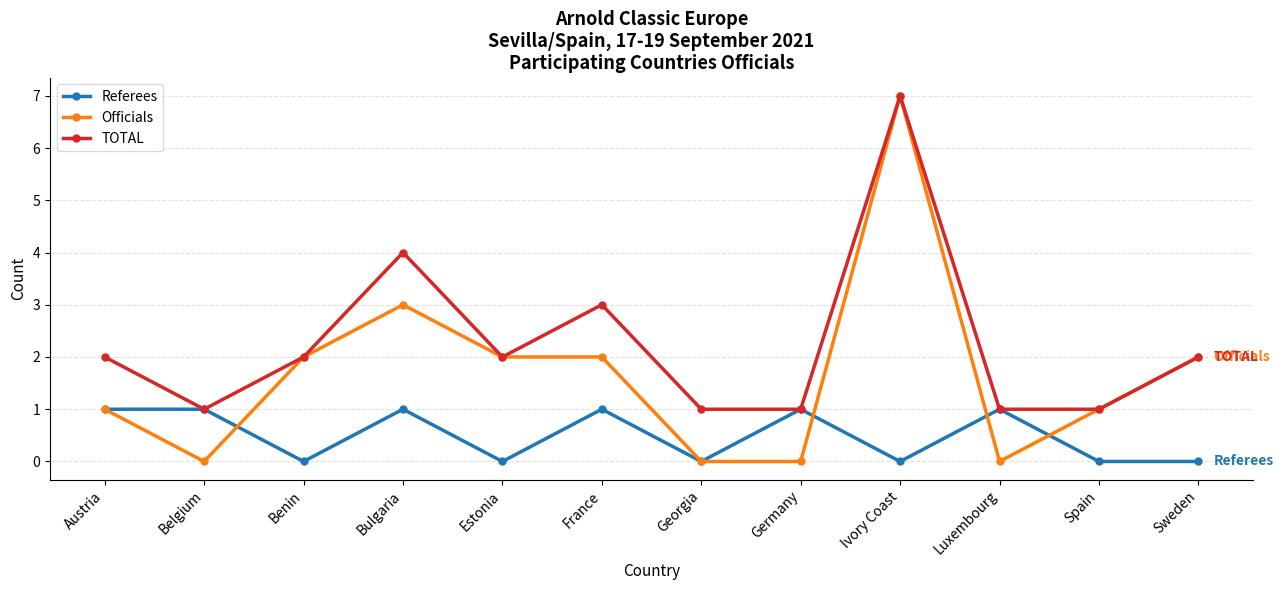

What is the difference between the Officials values at Benin and Germany?

2